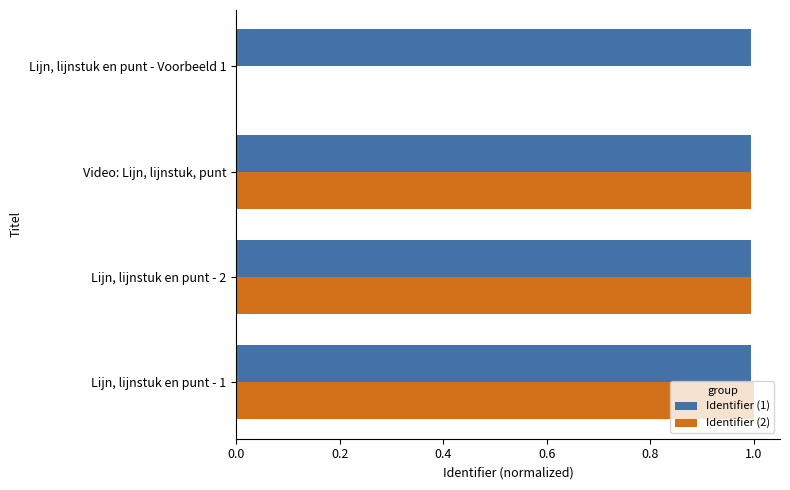

What is the maximum value shown in the chart?

1.0